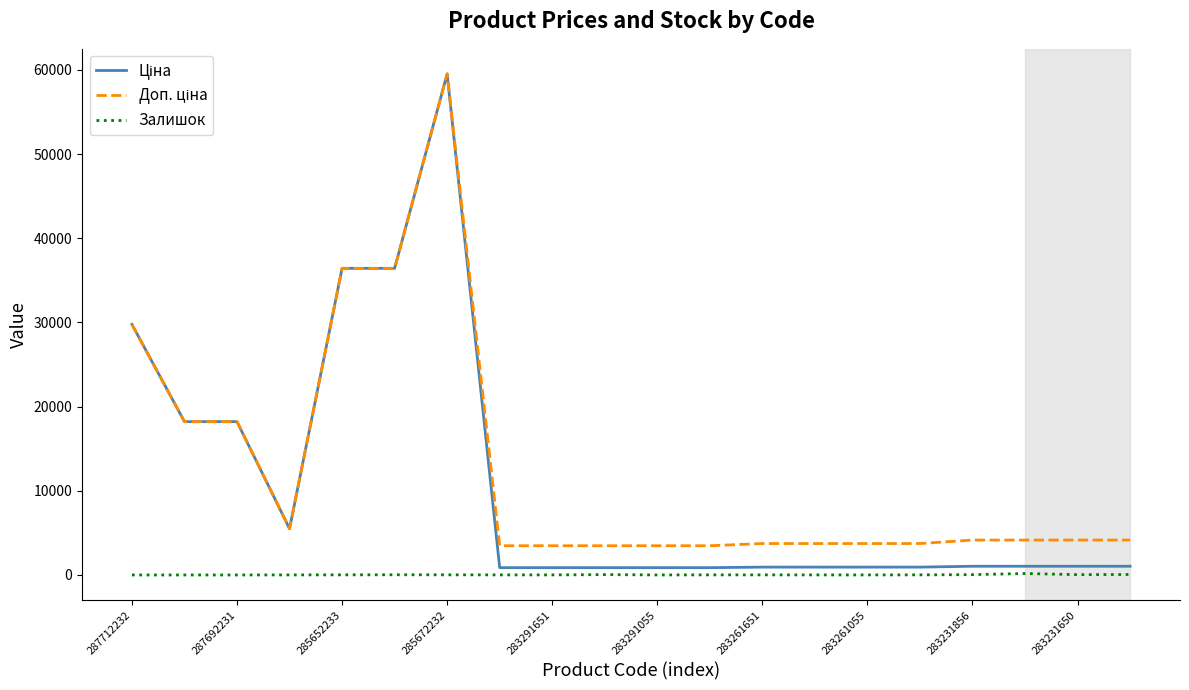

What is the spread (max minus min) of values at 287692231?

18212.0